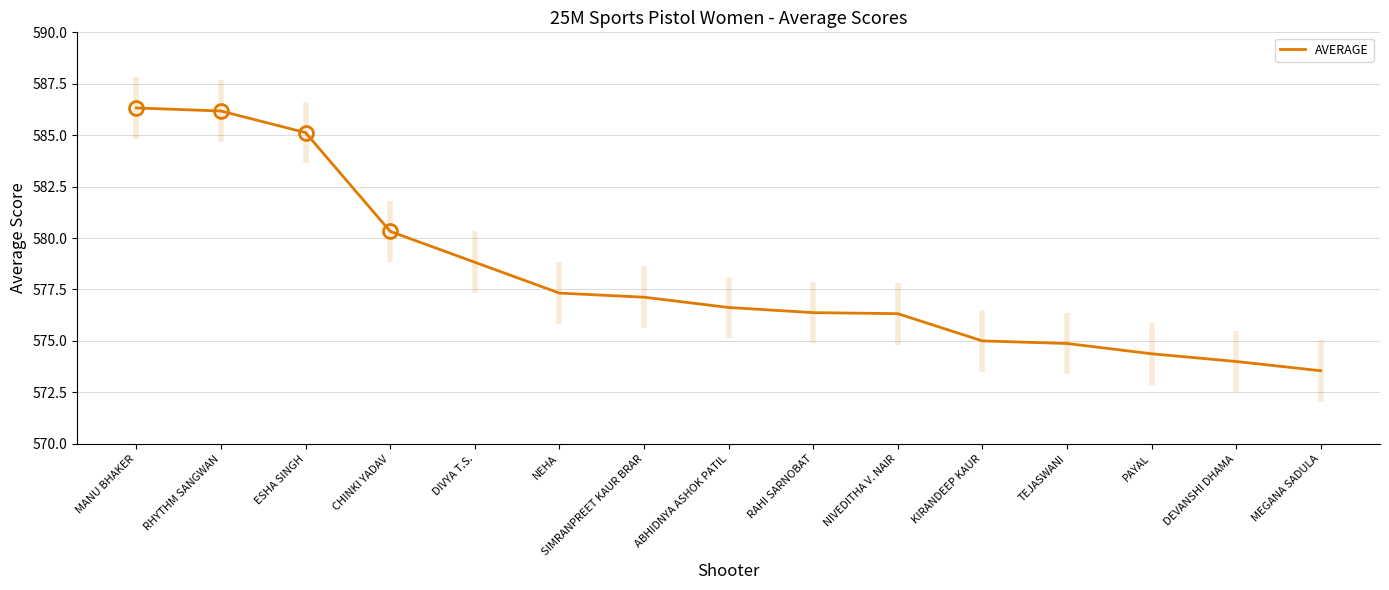

True or false: there are more than 0 points higher than both neighbors.

False